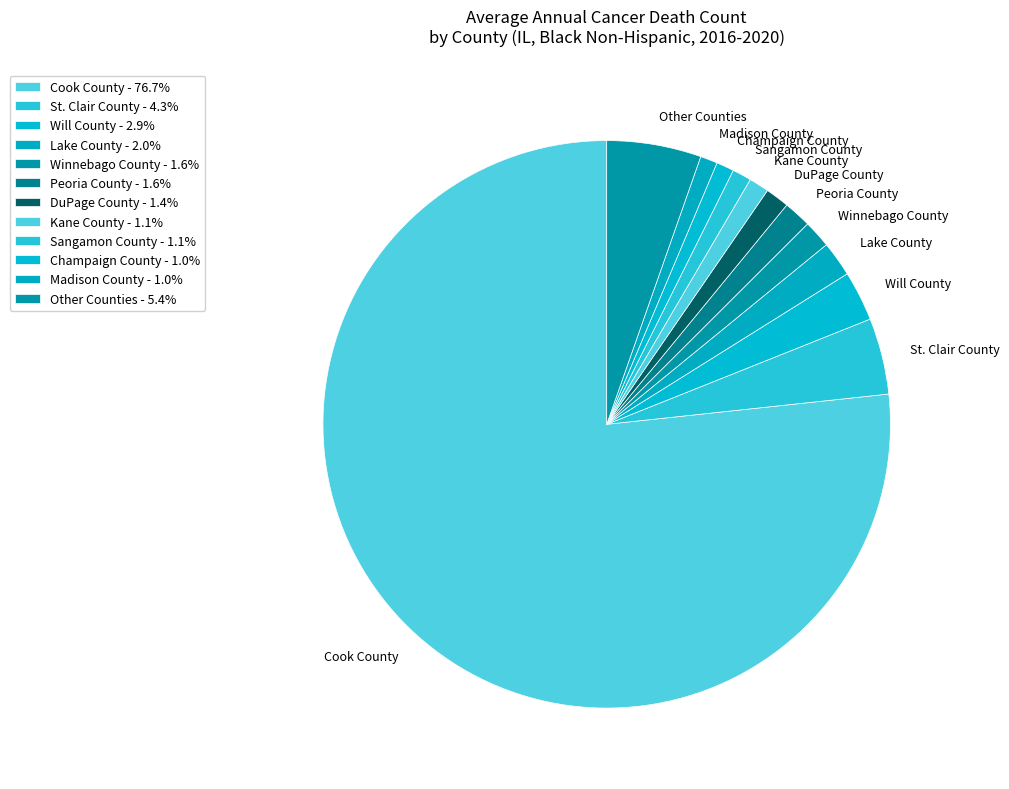

Is the sum of Other Counties and Sangamon County greater than half?

No